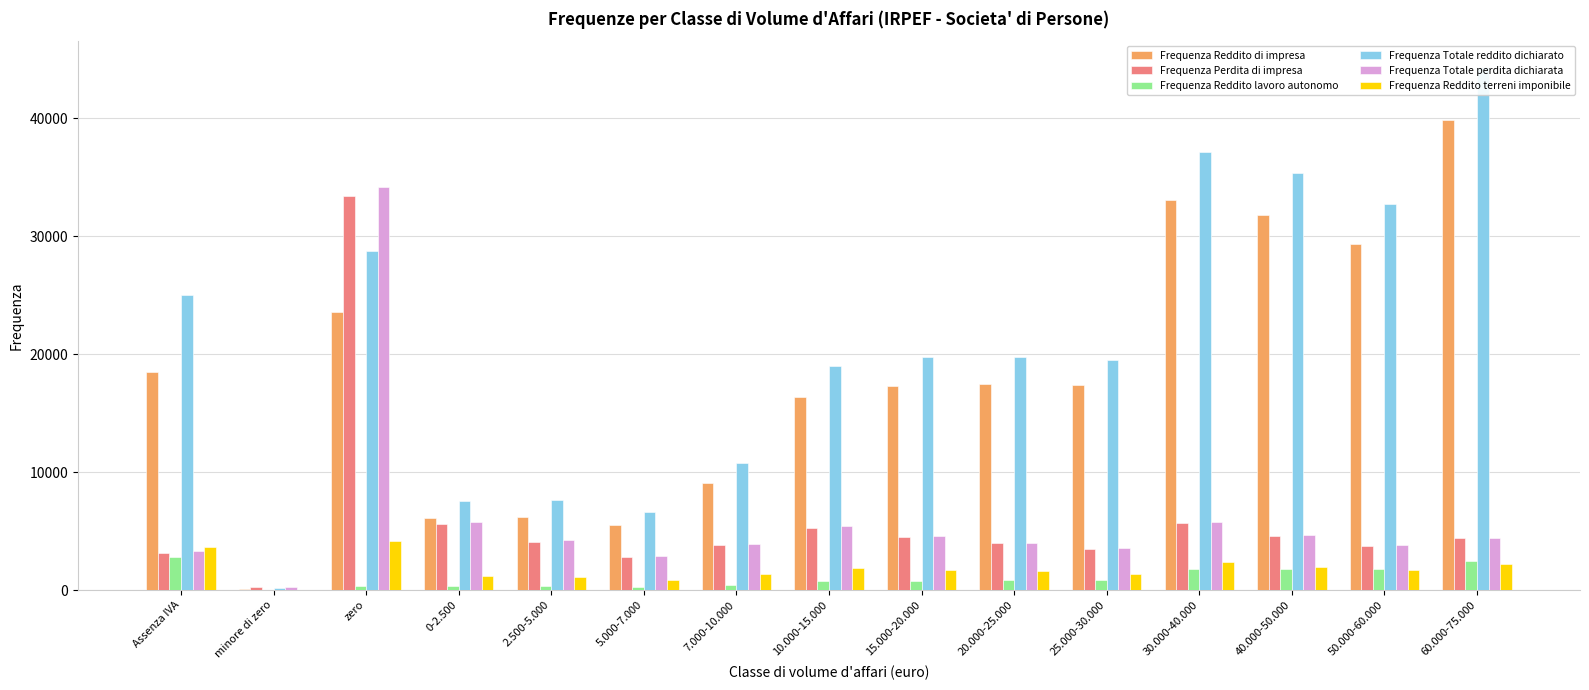

What is the label of the 13th bar from the left?

40.000-50.000